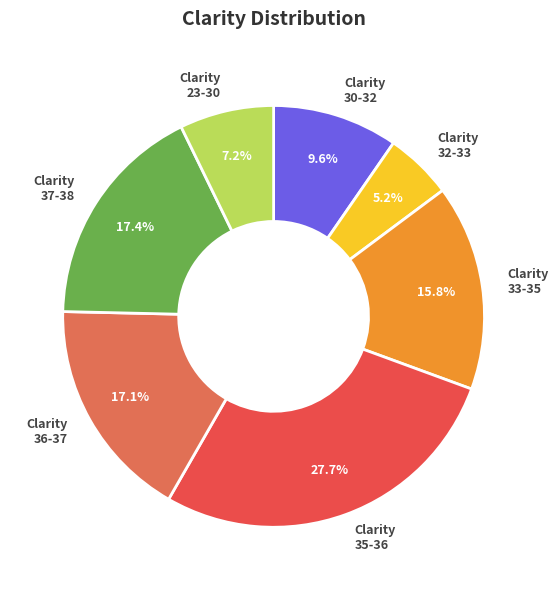

Which has a higher value, Clarity 30-32 or Clarity 32-33?

Clarity 30-32